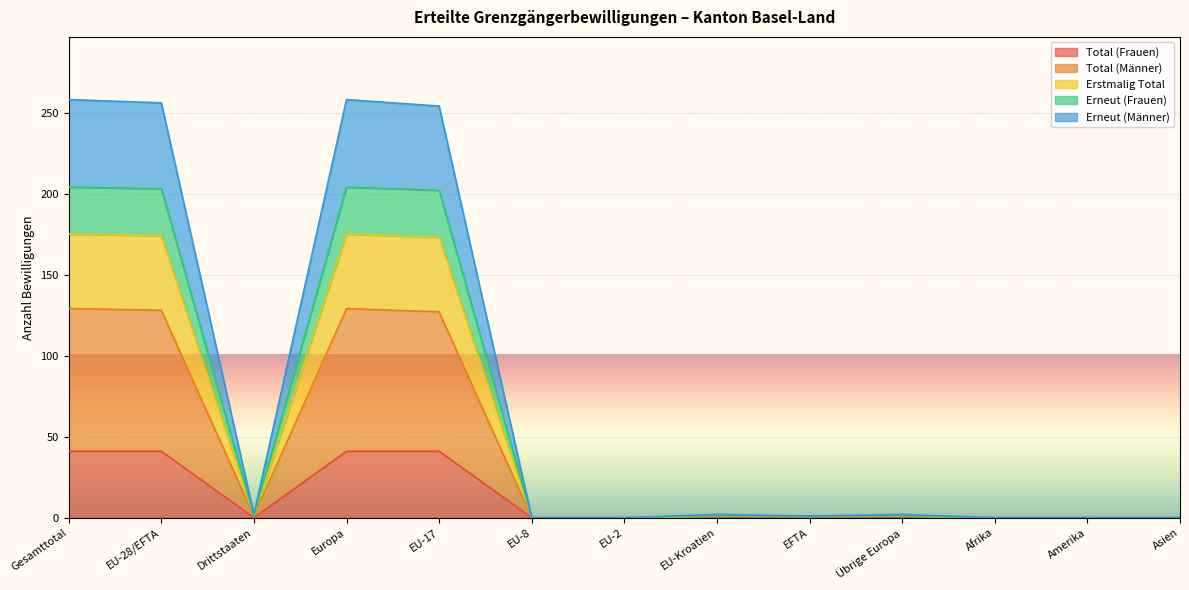

How many lines are shown in the chart?

5